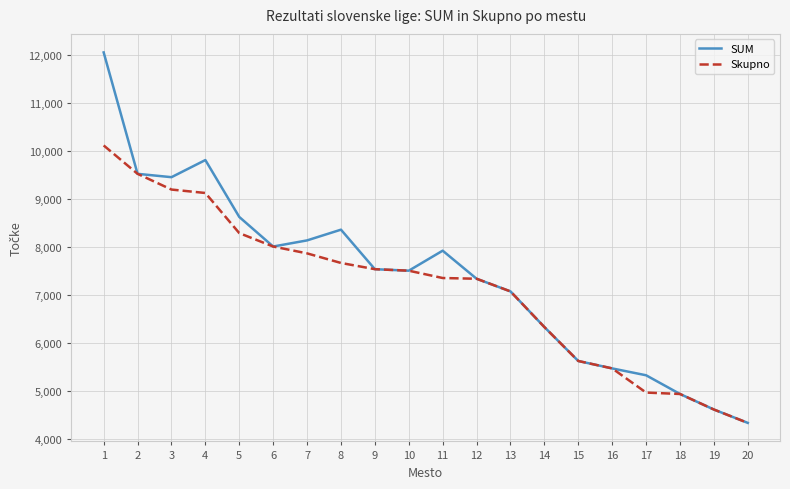

The value of SUM at 1 is 12048.1. True or false?

True